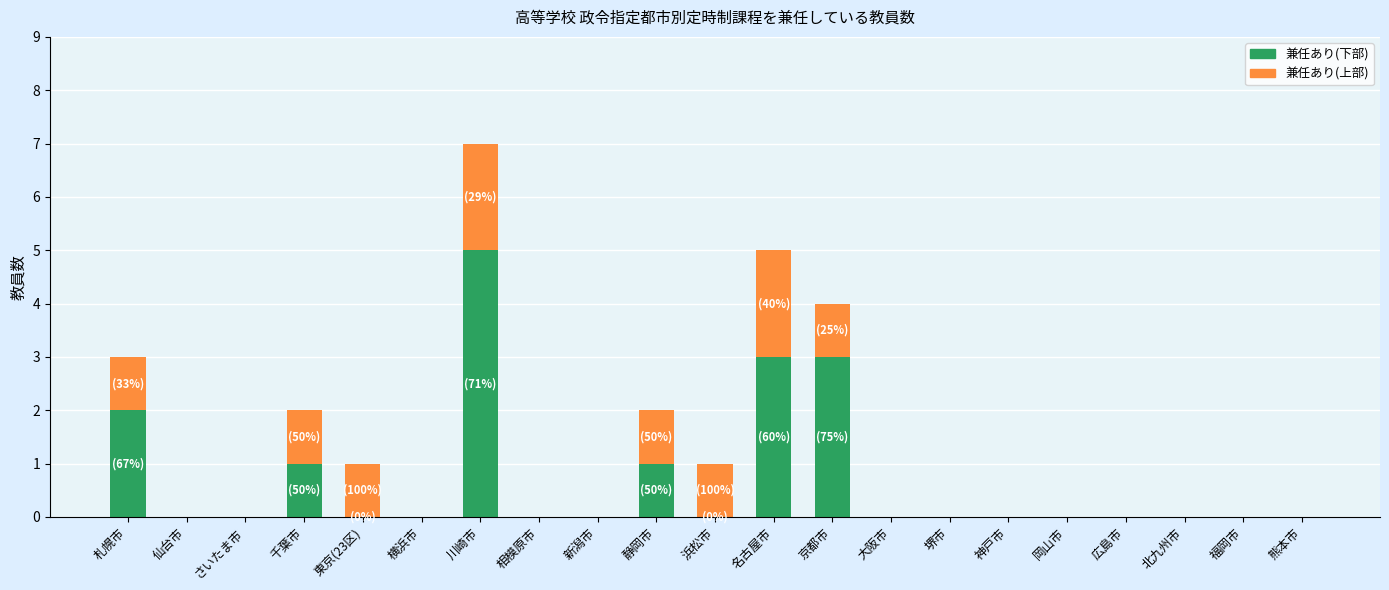

What are all the series names shown in the legend?

兼任あり(下部), 兼任あり(上部)